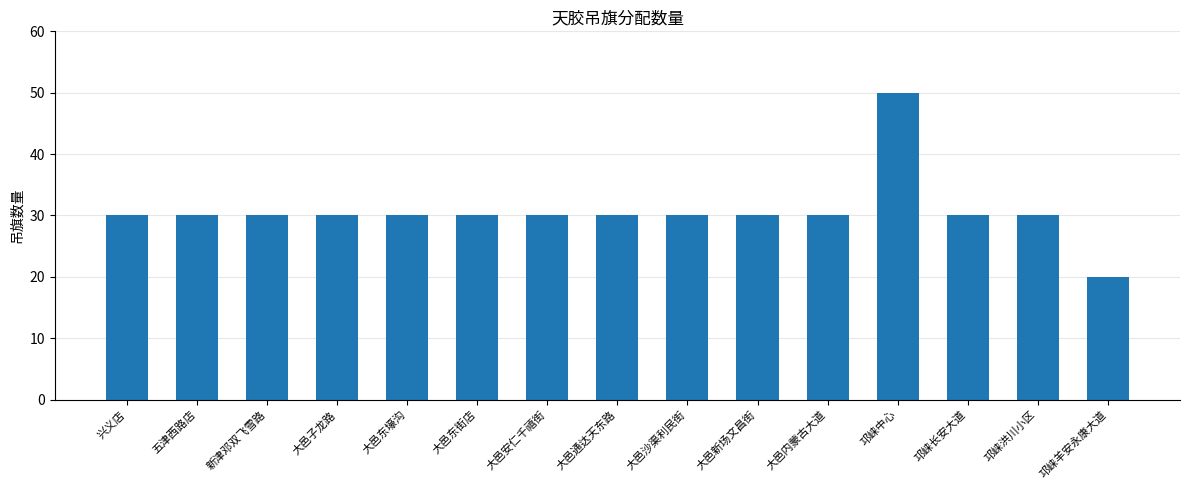

What is the greatest value displayed?

50